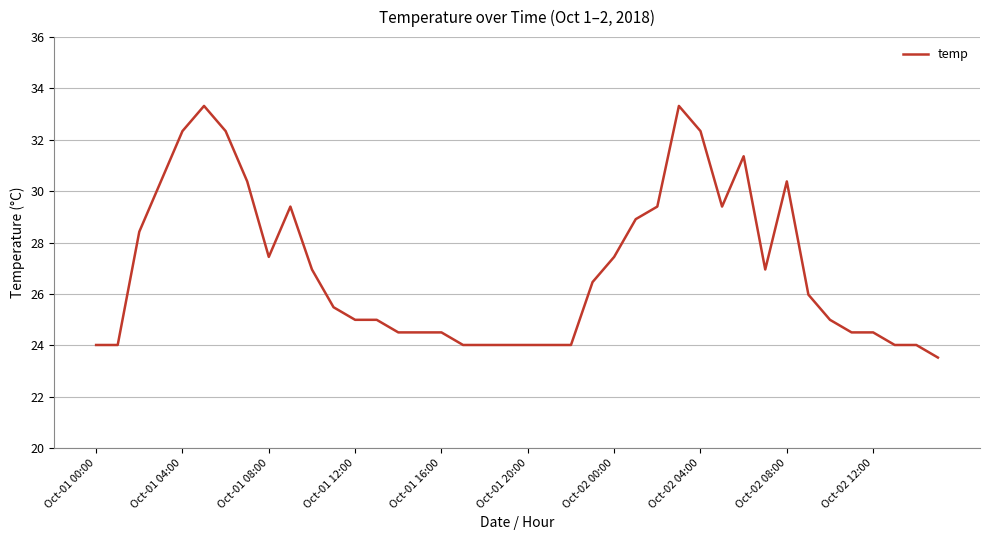

What is the difference between the maximum and minimum values?

9.8